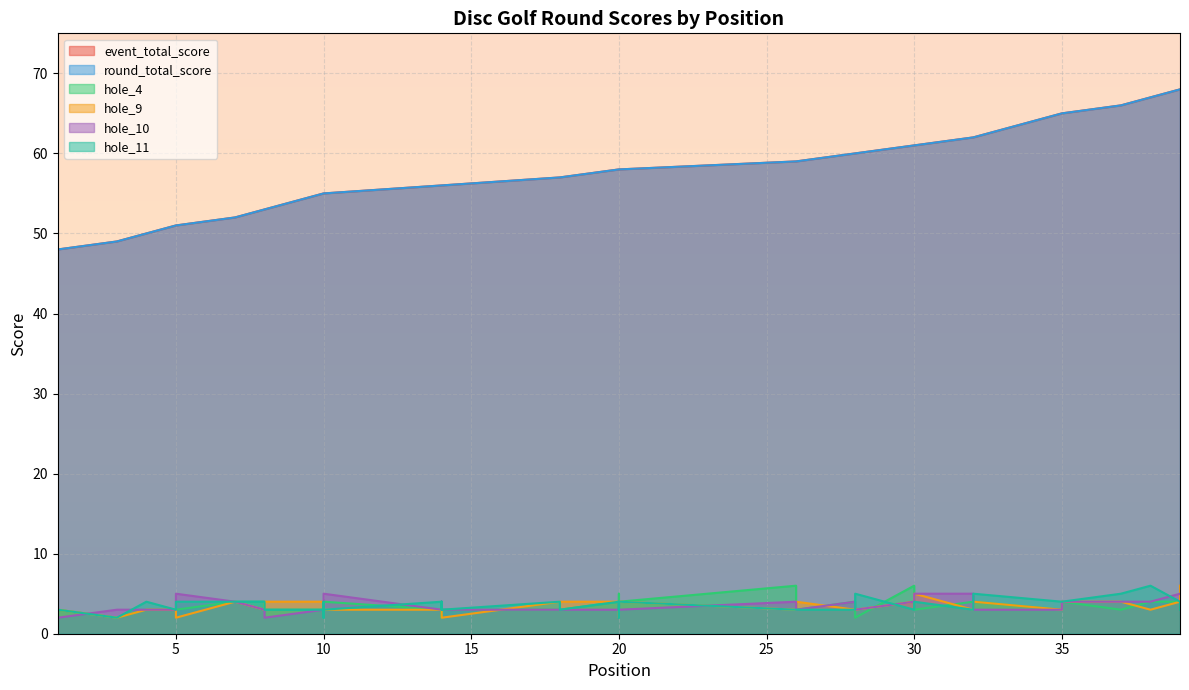

At which category is the sum across all series the highest?

39